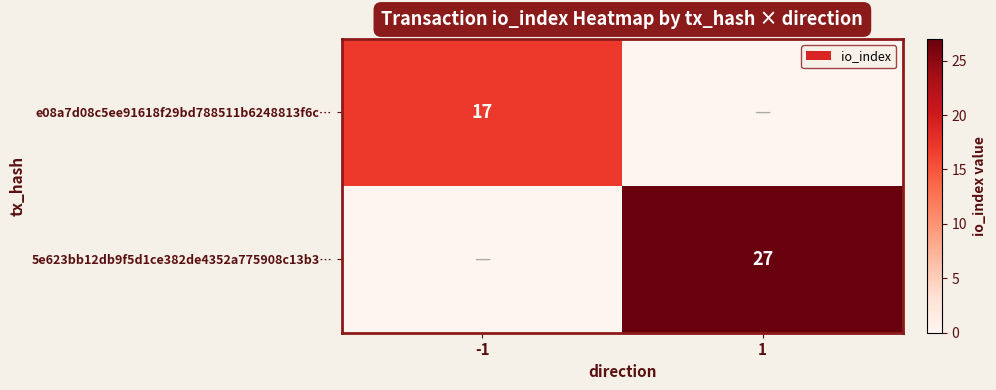

Is it true that e08a7d08c5ee91618f29bd788511b6248813f6c… equals 5 at -1?

False